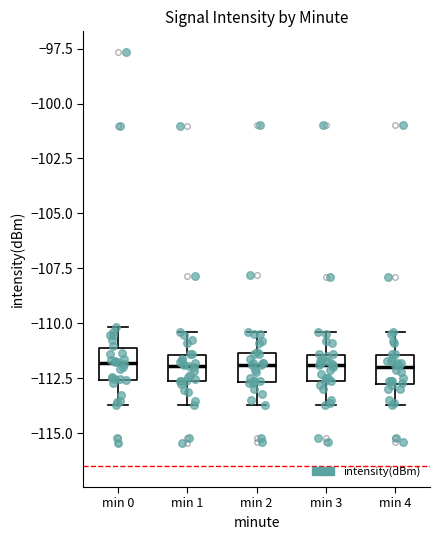

Reading left to right, read every box against the y-axis: the position of its median line, the range the box covers, and the ends of its whiskers. The values are not printed on the chart, so give them approximately, as read against the axis.

min 0: median -112.0, box -112.5 to -111.0, whiskers -113.5 to -110.0
min 1: median -112.0, box -112.5 to -111.5, whiskers -113.5 to -110.5
min 2: median -112.0, box -112.5 to -111.5, whiskers -113.5 to -110.5
min 3: median -112.0, box -112.5 to -111.5, whiskers -113.5 to -110.5
min 4: median -112.0, box -113.0 to -111.5, whiskers -113.5 to -110.5